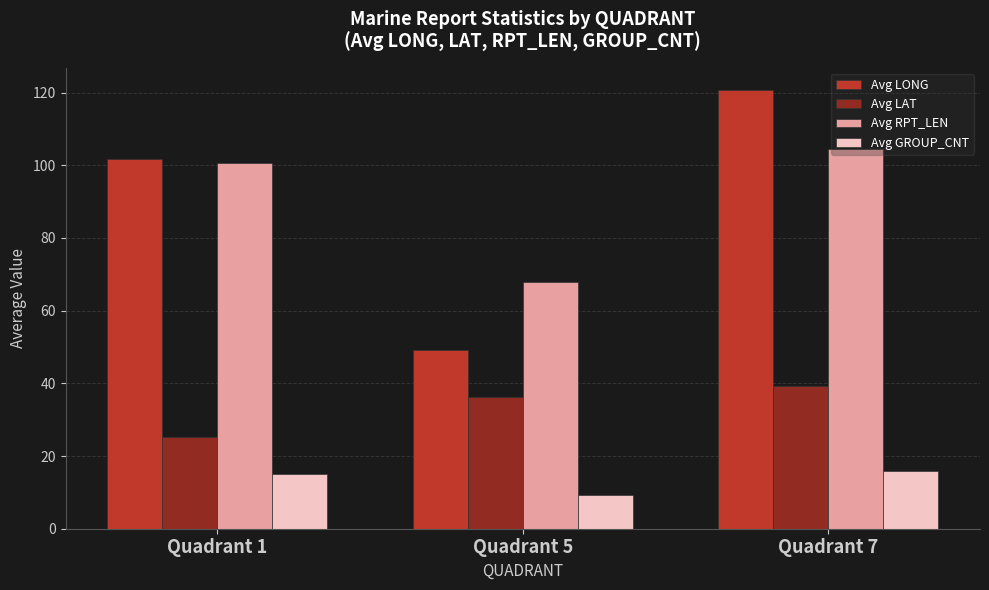

Are the bars grouped side by side (vs. stacked)?

Yes